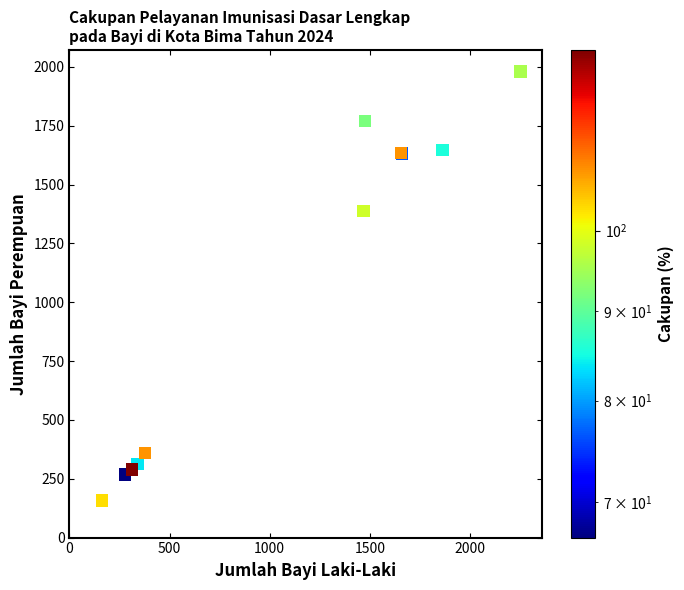

What Y value in the scatter plot is closest to 1069?

1388